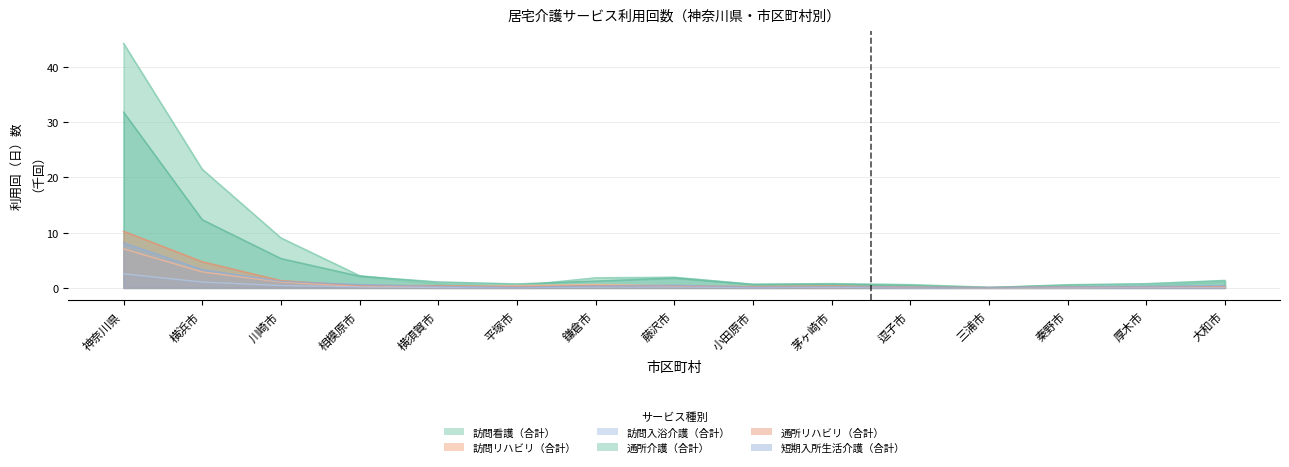

Where do 通所リハビリ（合計） and 訪問リハビリ（合計） first cross each other?

横須賀市 and 平塚市